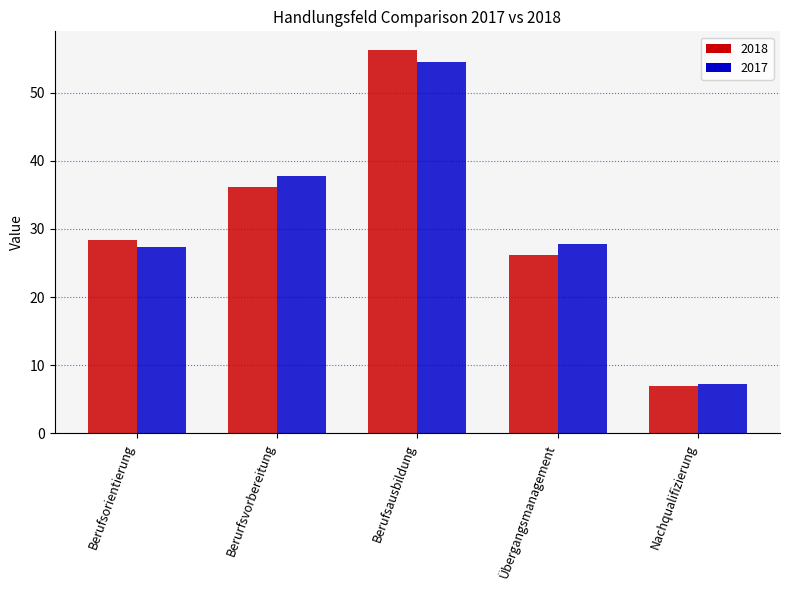

Reading right to left, transcribe all the data shown in this chart.

2018: 6.9	26.2	56.2	36.2	28.3
2017: 7.3	27.8	54.5	37.8	27.4